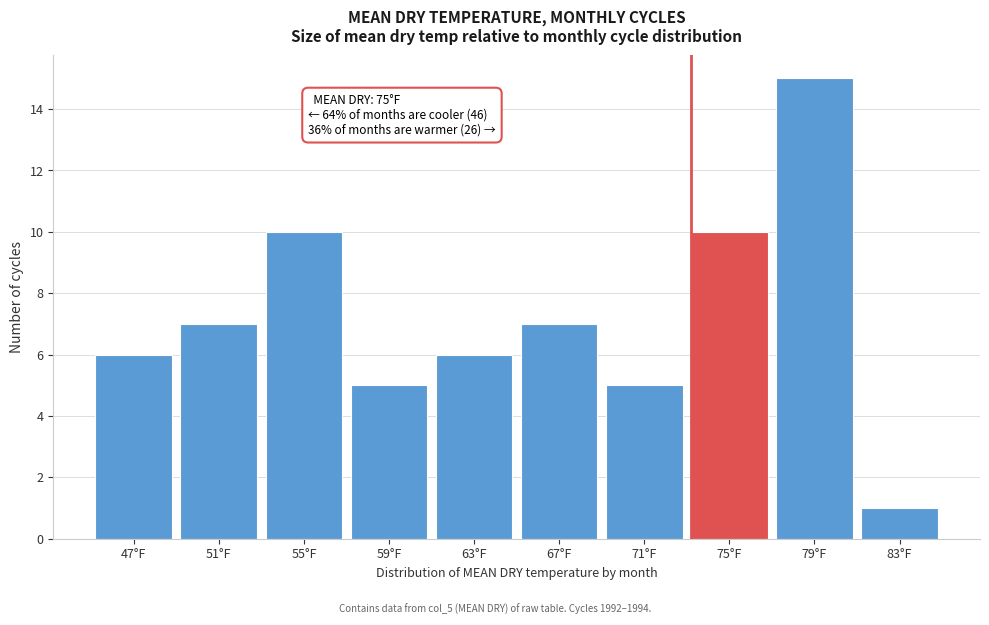

Reading left to right, what are all the values shown in this chart?

47°F=6	51°F=7	55°F=10	59°F=5	63°F=6	67°F=7	71°F=5	75°F=10	79°F=15	83°F=1